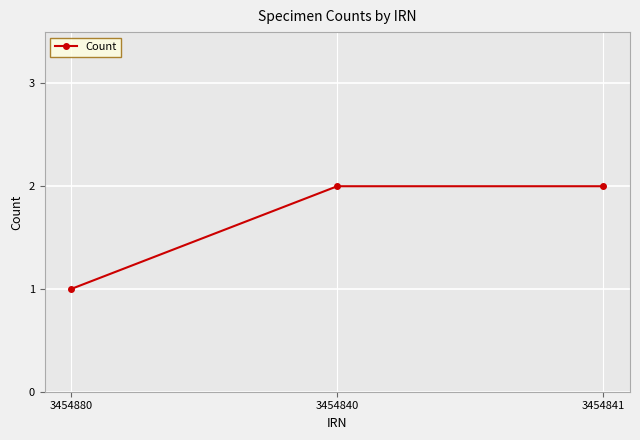

What is the approximate value at 3454880?

1